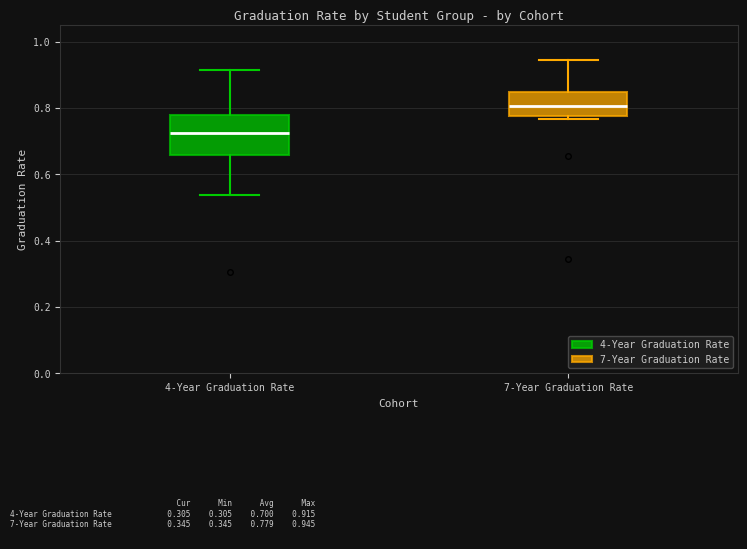

Which box is the tallest, from its lower edge to its upper edge?

4-Year Graduation Rate